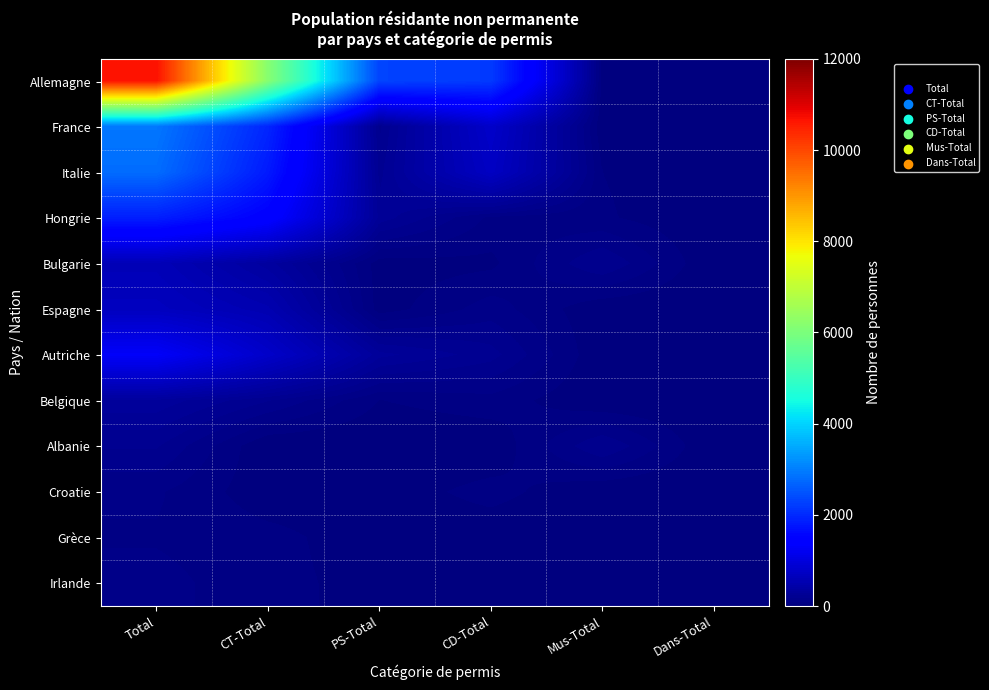

At Dans-Total, list the series in order from largest to smallest.

Allemagne, France, Italie, Hongrie, Bulgarie, Espagne, Autriche, Belgique, Albanie, Croatie, Grèce, Irlande